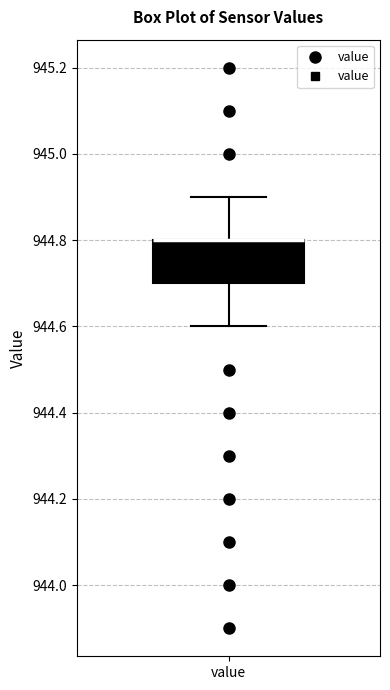

Where is the upper edge of the box for value on the y-axis? The values are not printed on the chart, so give them approximately, as read against the axis.

944.8